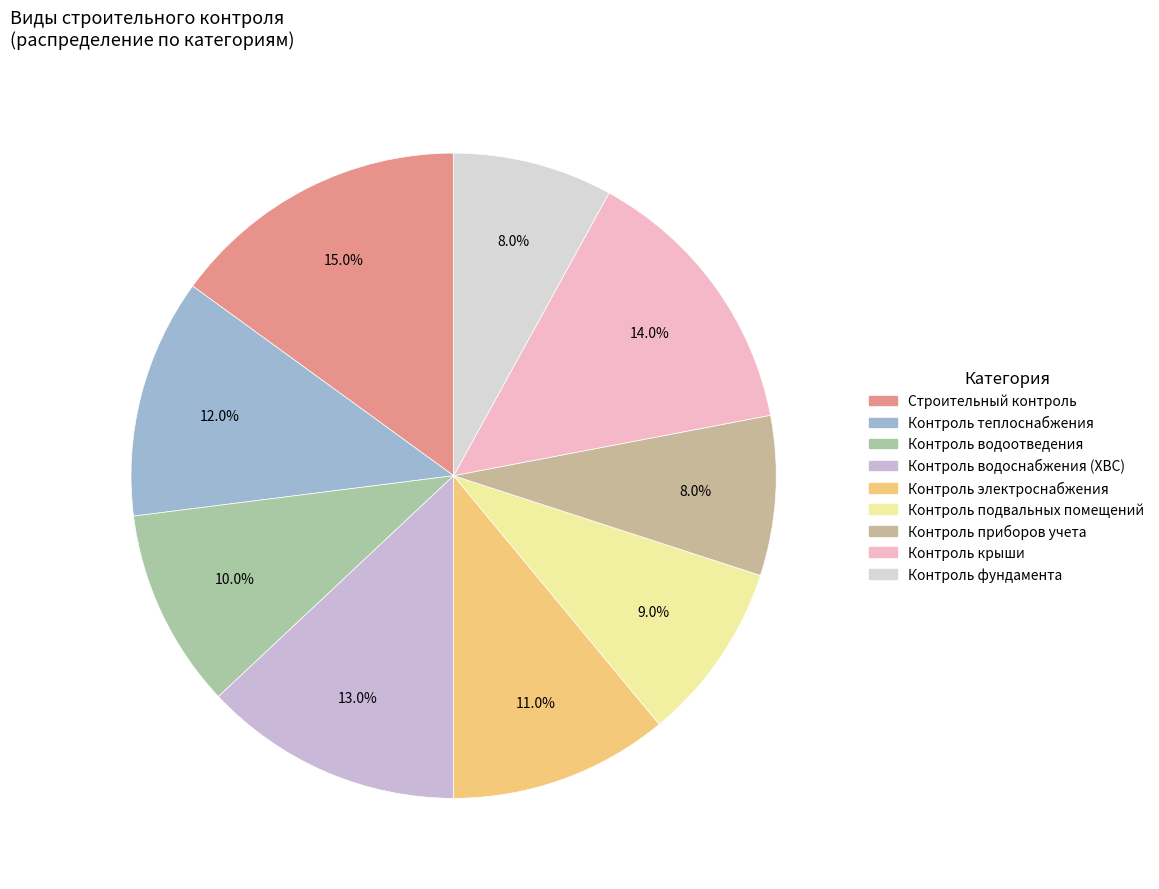

Which category has the biggest portion of the pie?

Строительный контроль